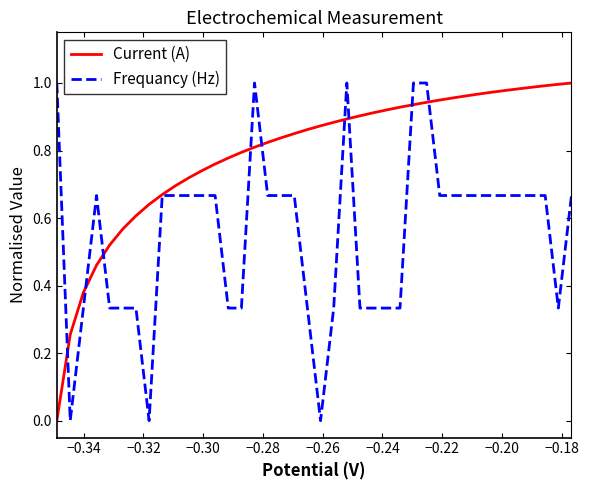

Which series has the largest total across all categories?

Current (A)